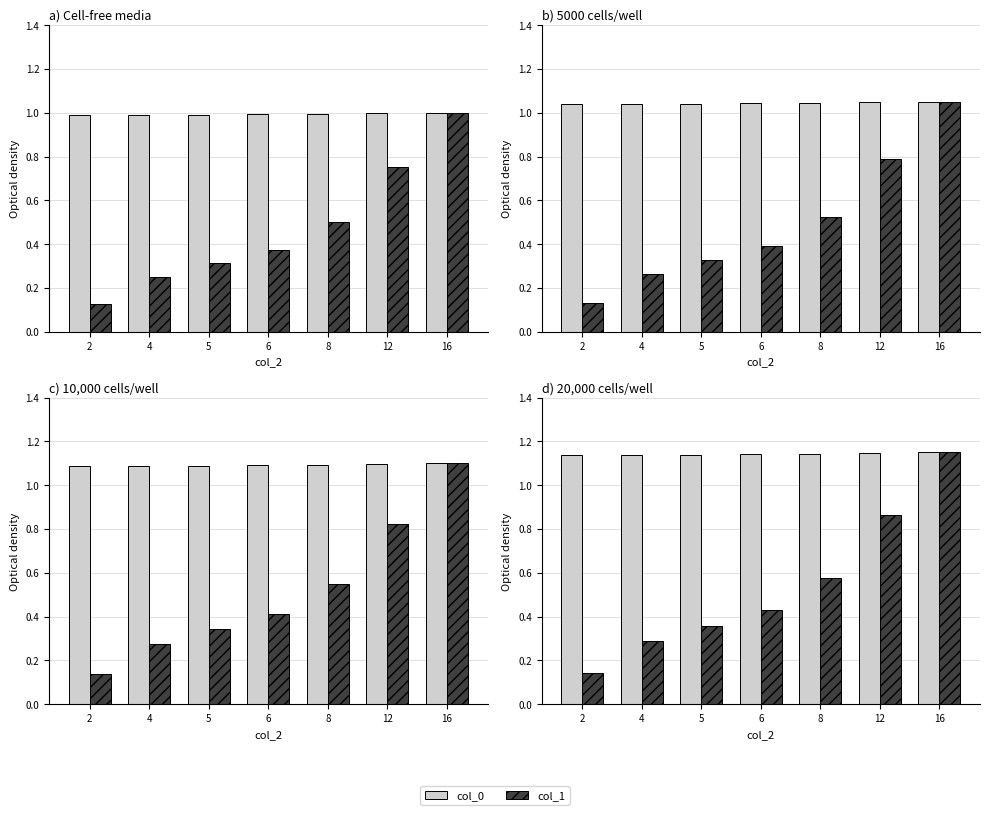

How many col_1 values are between 0 and 1?

6